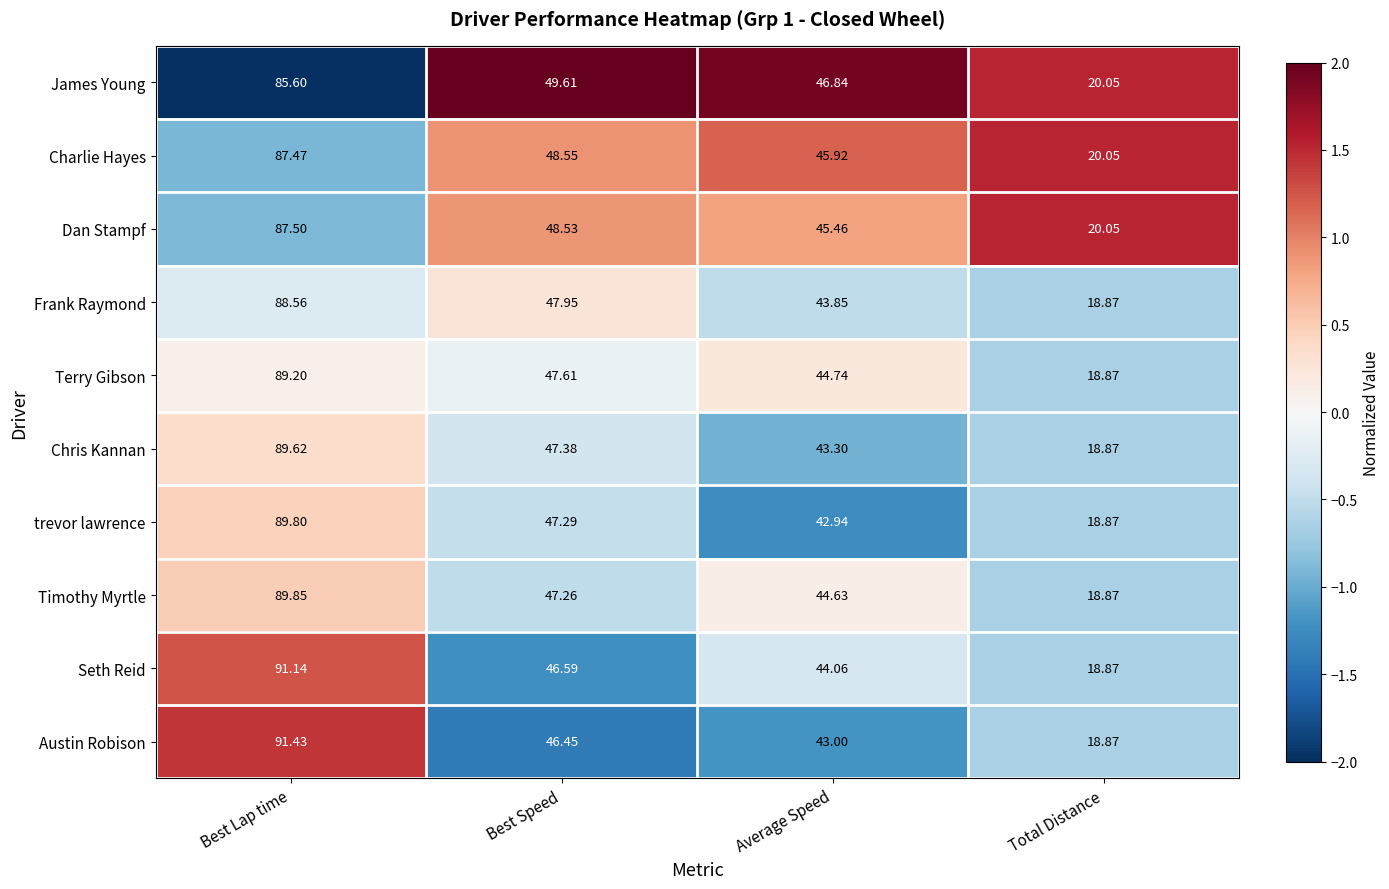

Which series has the largest total across all categories?

James Young